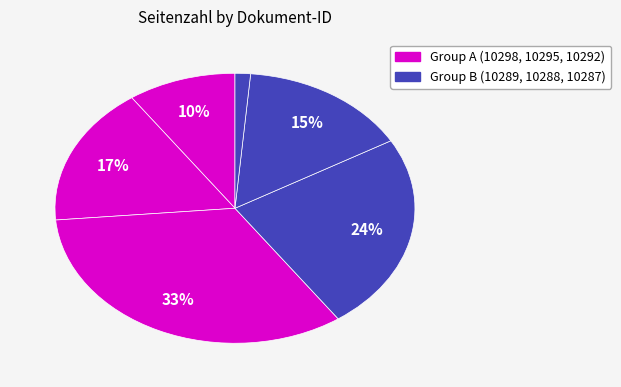

Count the number of slices in the pie.

6